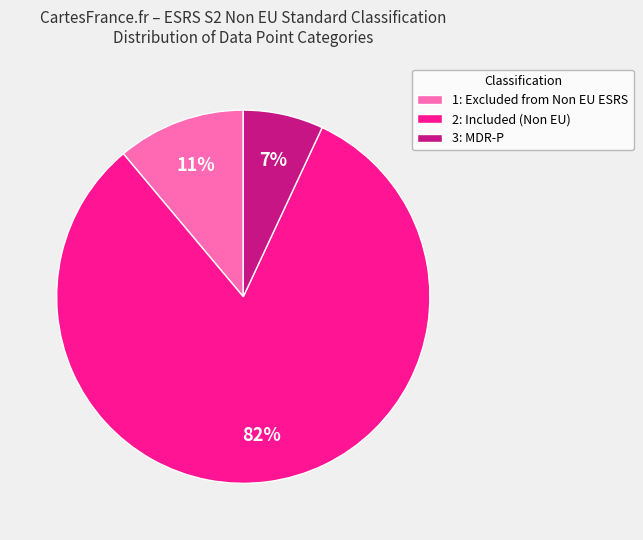

Is the sum of 3: MDR-P and 2: Included (Non EU) greater than half?

Yes